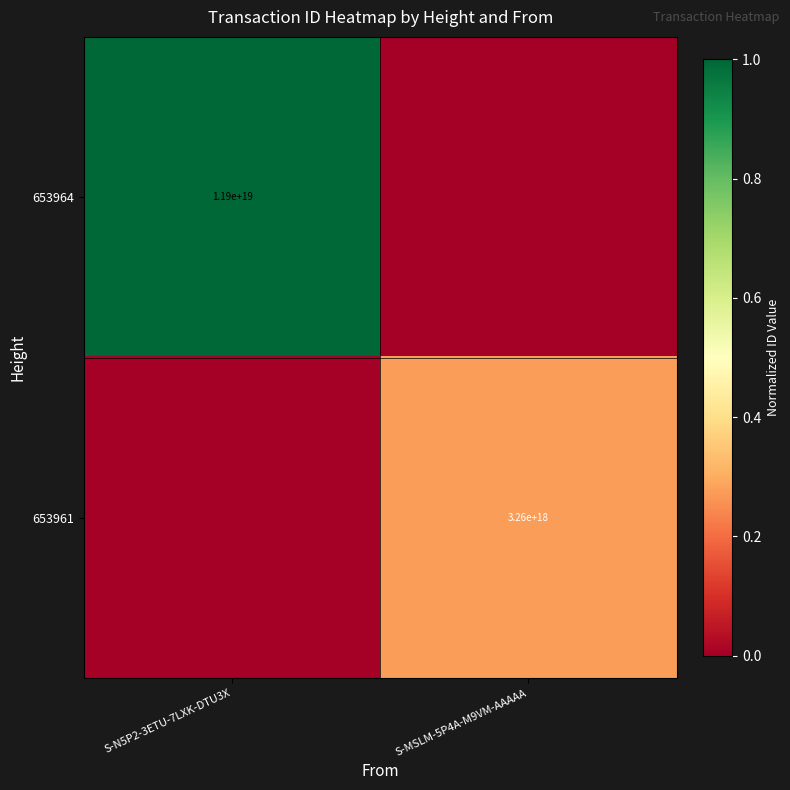

True or false: 653961 has a value of 3260000000000000000 at S-MSLM-5P4A-M9VM-AAAAA.

True